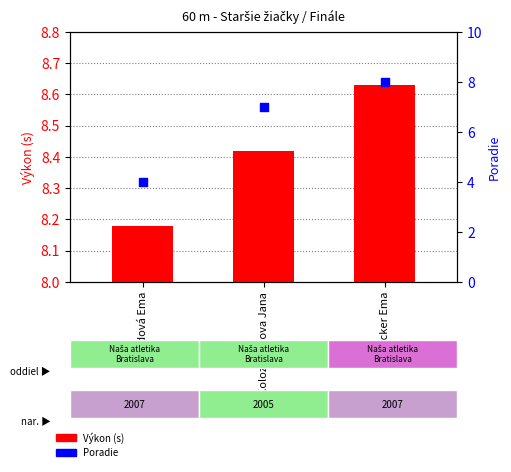

At which category is the sum across all series the highest?

Becker Ema